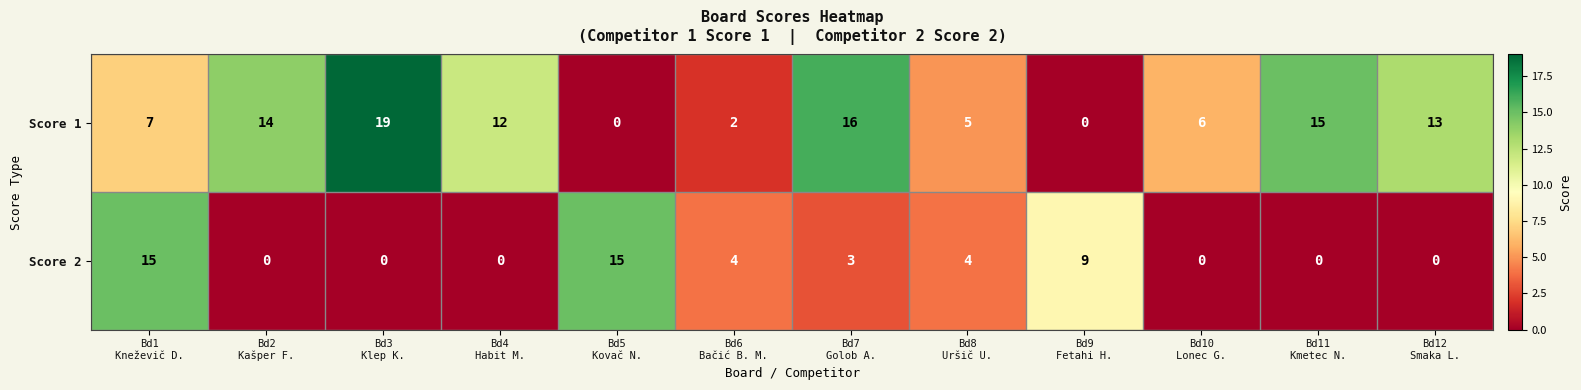

List the series in order of their peak value, highest first.

Score 1, Score 2